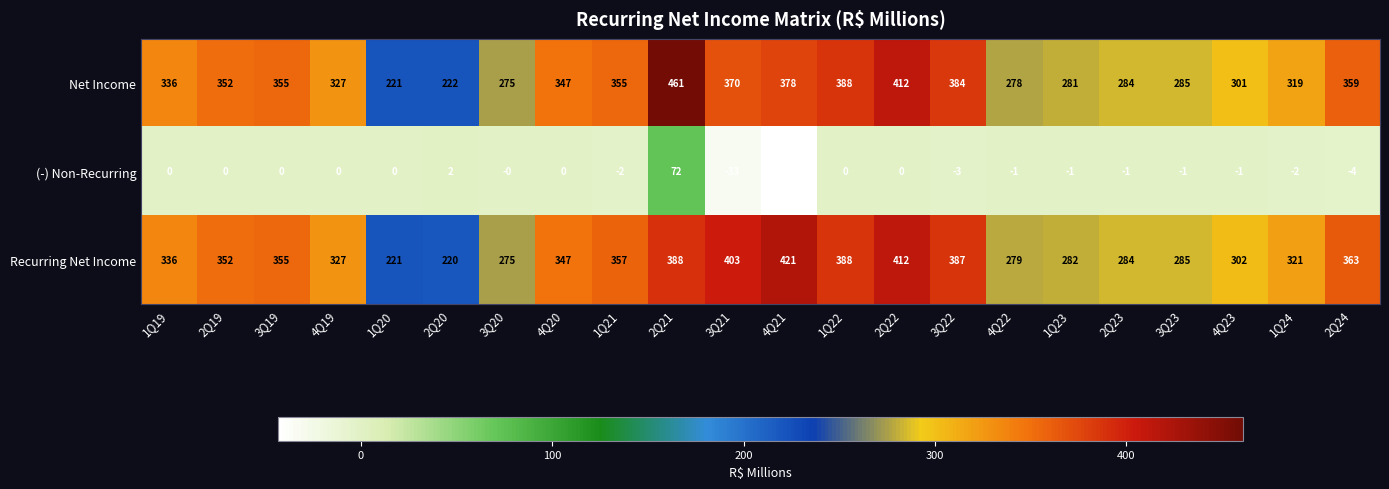

What is the difference between the maximum and minimum values in the (-) Non-Recurring series?

115